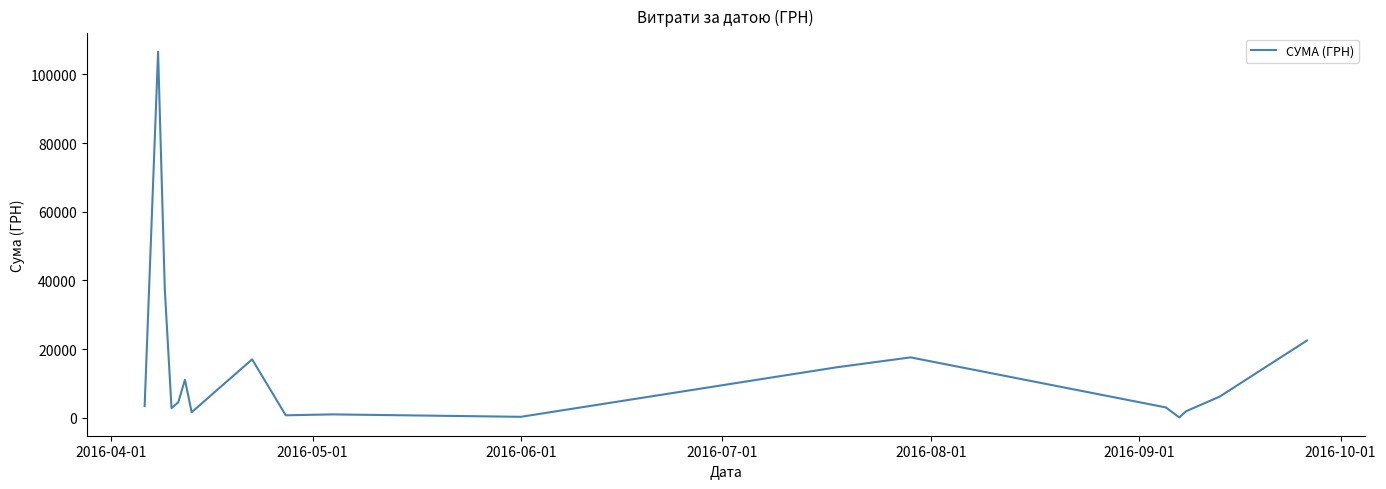

What is the difference between the maximum and minimum values?

106568.0